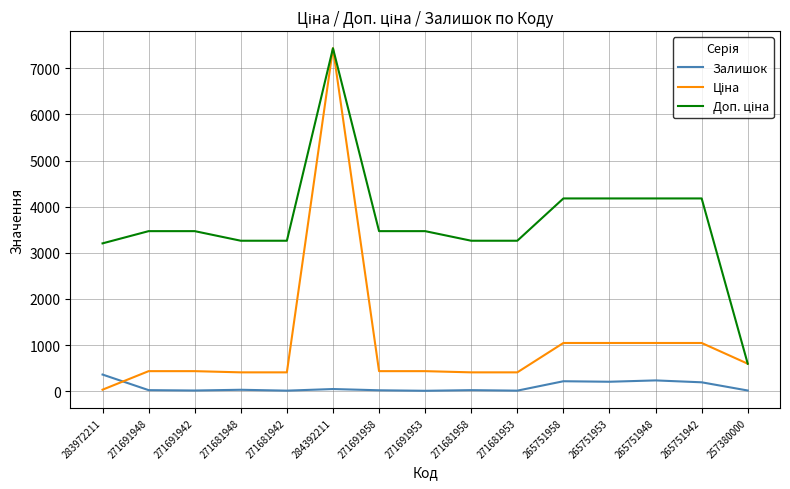

At which category is the sum across all series the highest?

284392211